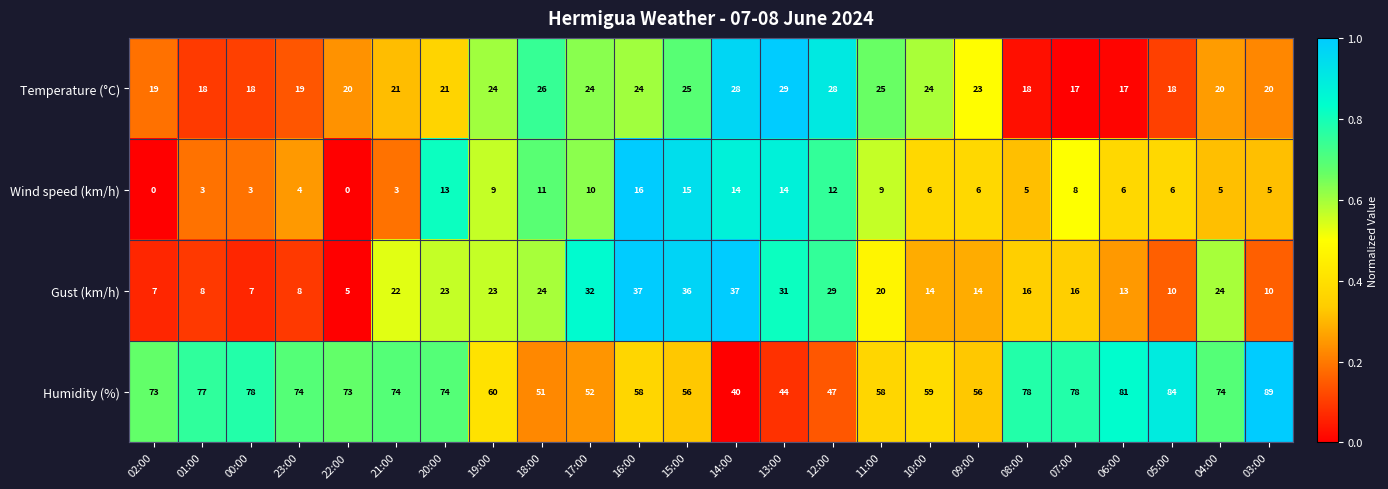

Is it true that Gust (km/h) equals 29 at 12:00?

True